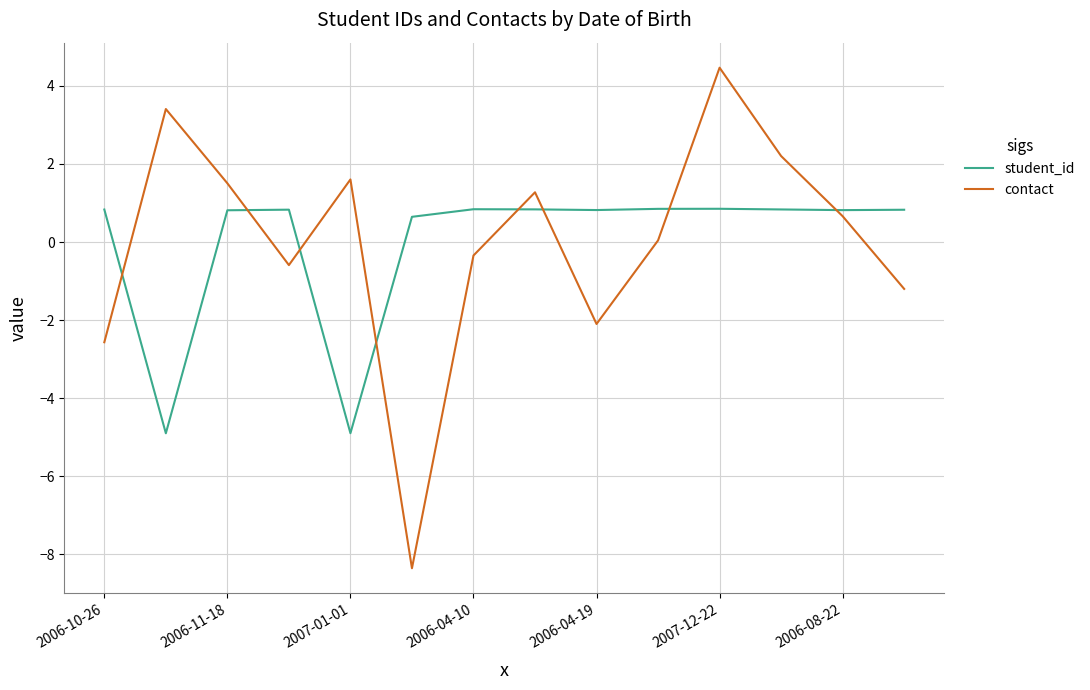

What is the maximum value shown in the chart?

4.5